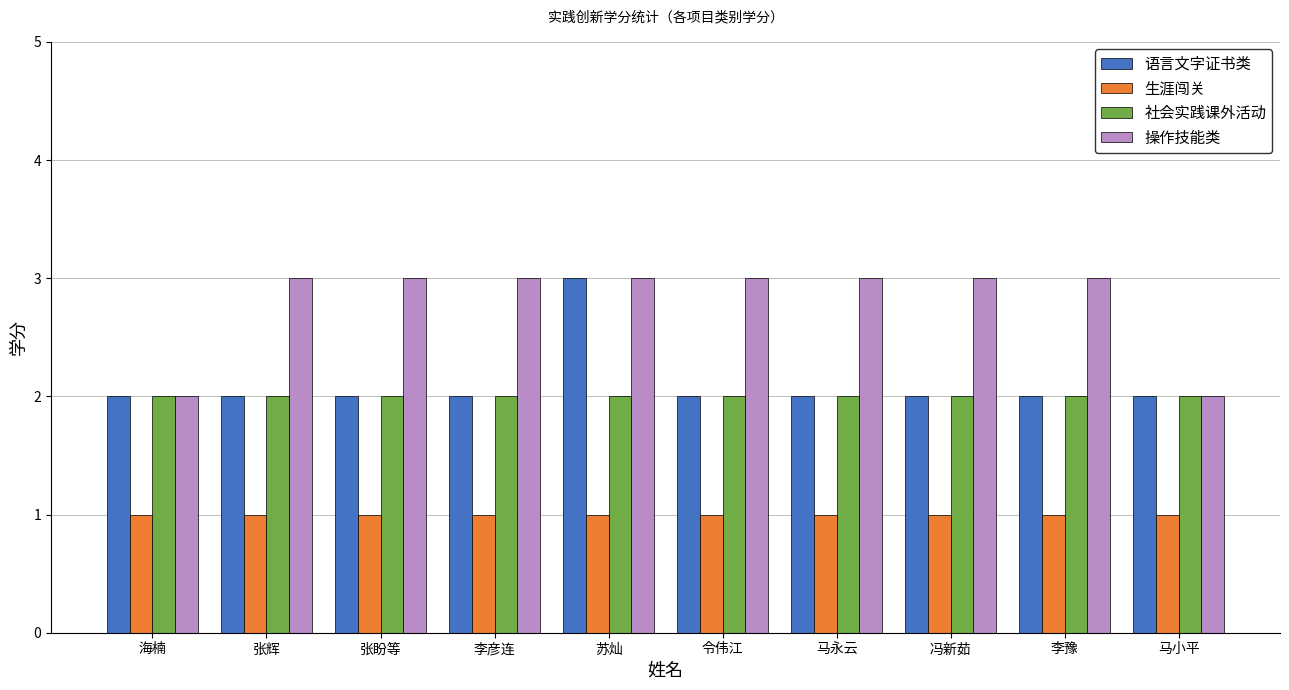

Which category has the highest value in the 语言文字证书类 series?

苏灿